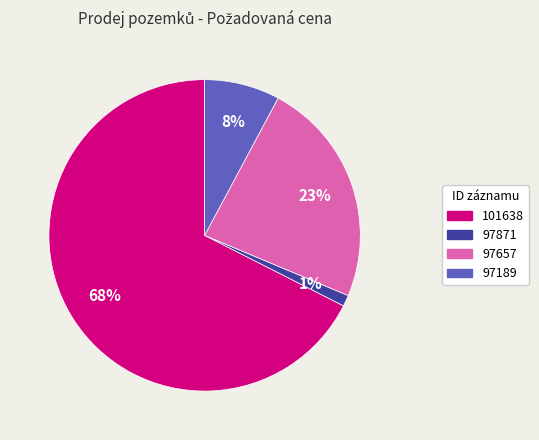

Does any single category account for the majority?

Yes